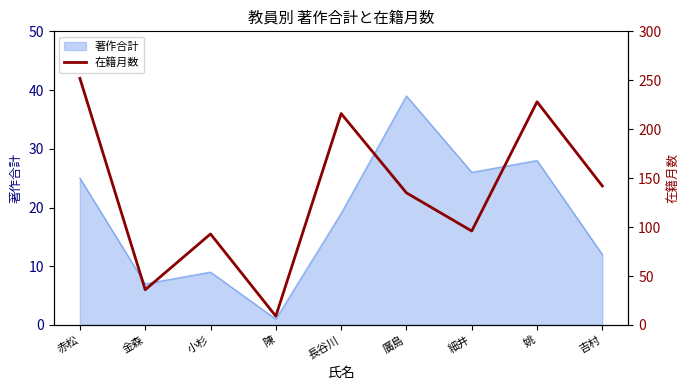

Which category has the lowest value in the 著作合計 series?

陳